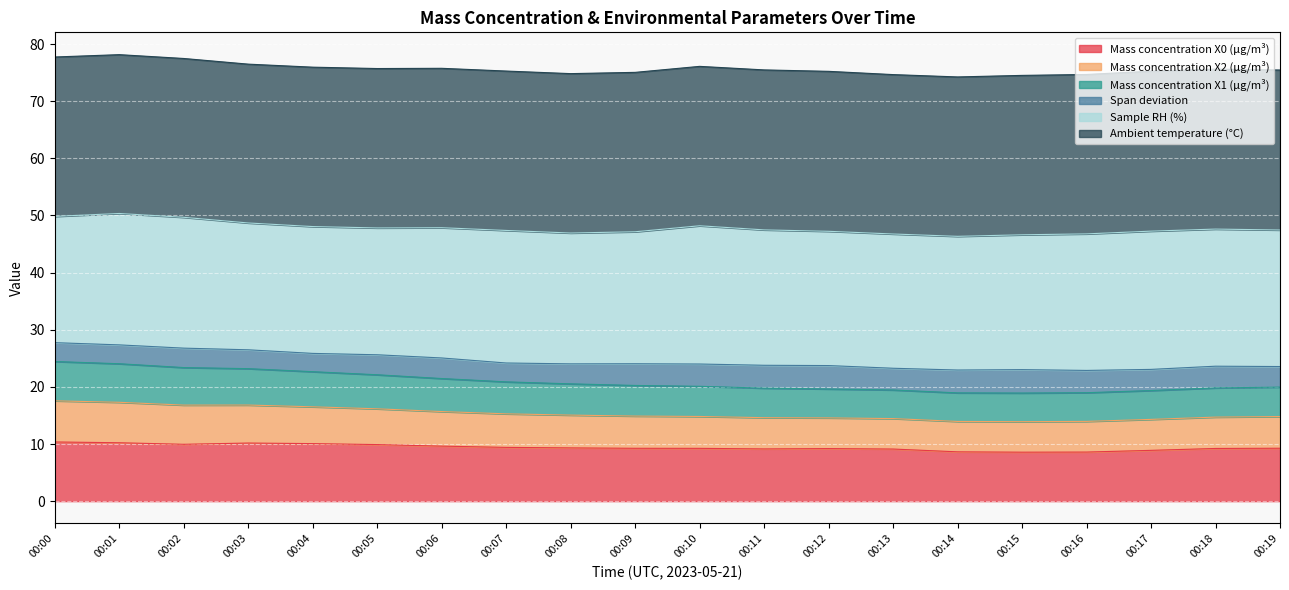

How many interior local valleys does the Mass concentration X0 (μg/m³) series have?

3